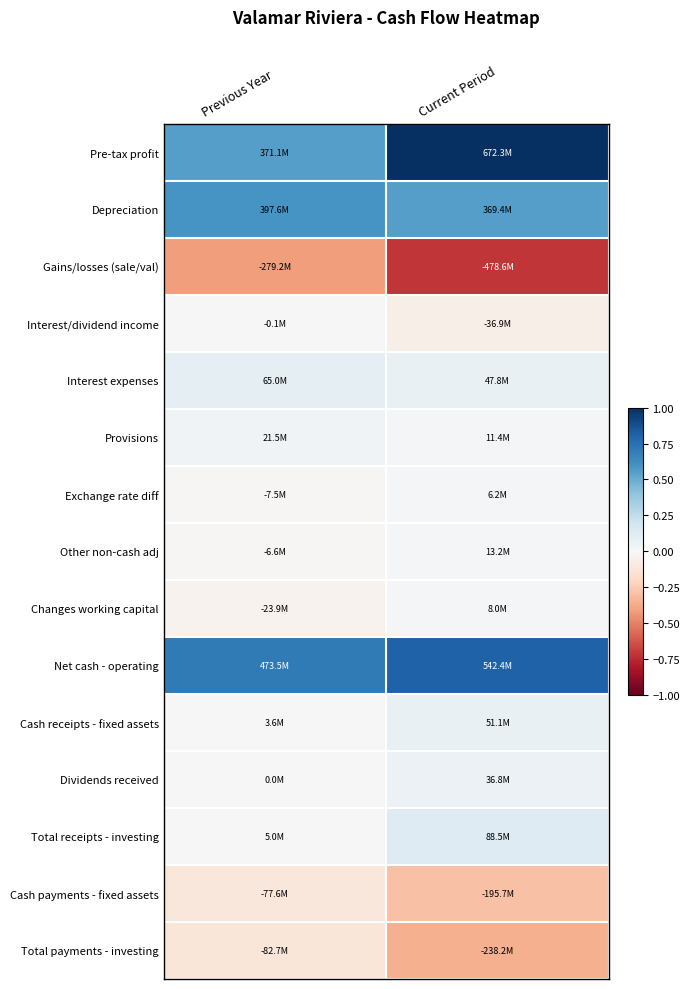

Which has a higher value, Current Period or Previous Year?

Current Period